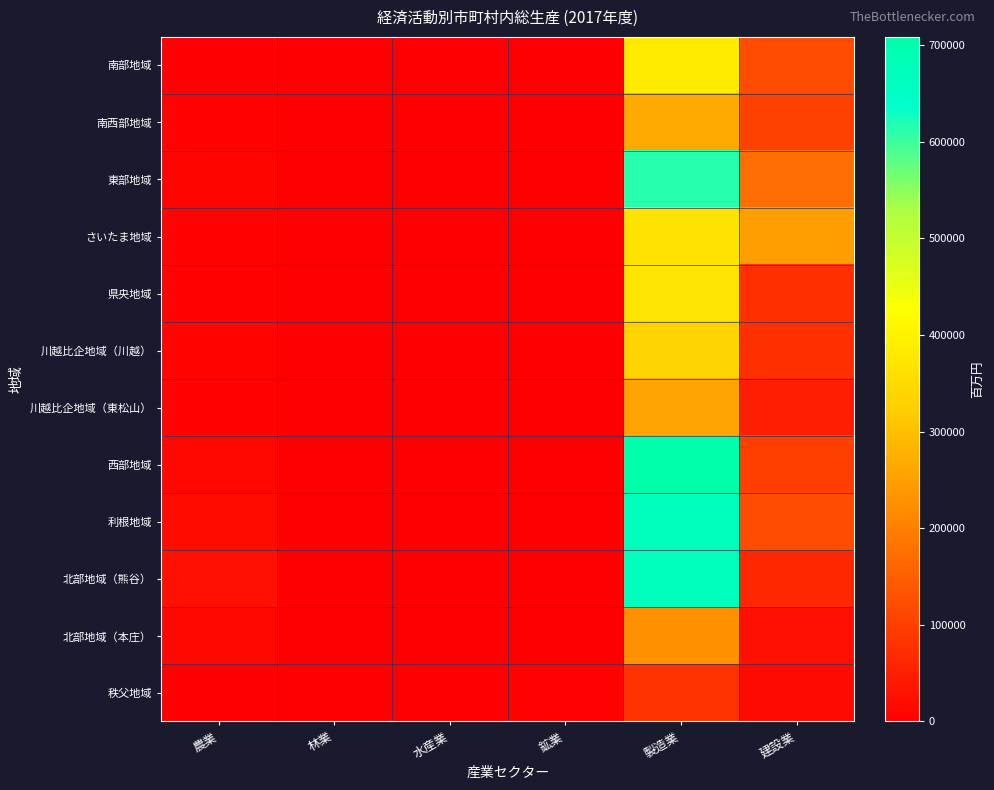

How many categories are shown in the chart?

6